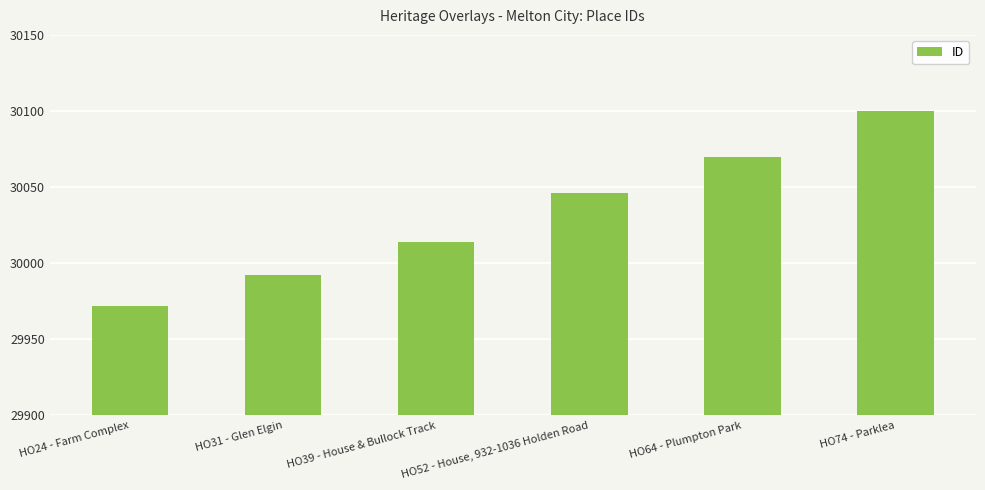

Reading left to right, list all the values displayed in this chart.

29972	29992	30014	30046	30070	30100